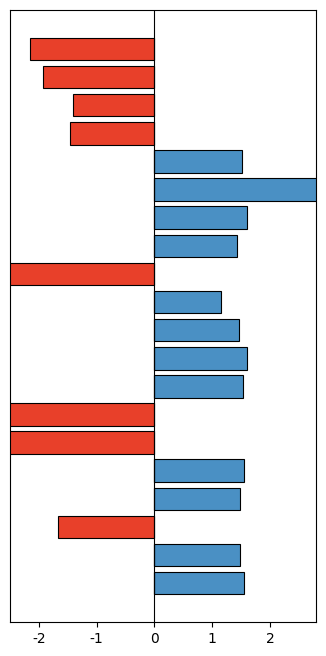

What is the sum of all Below Average values?

-20.2